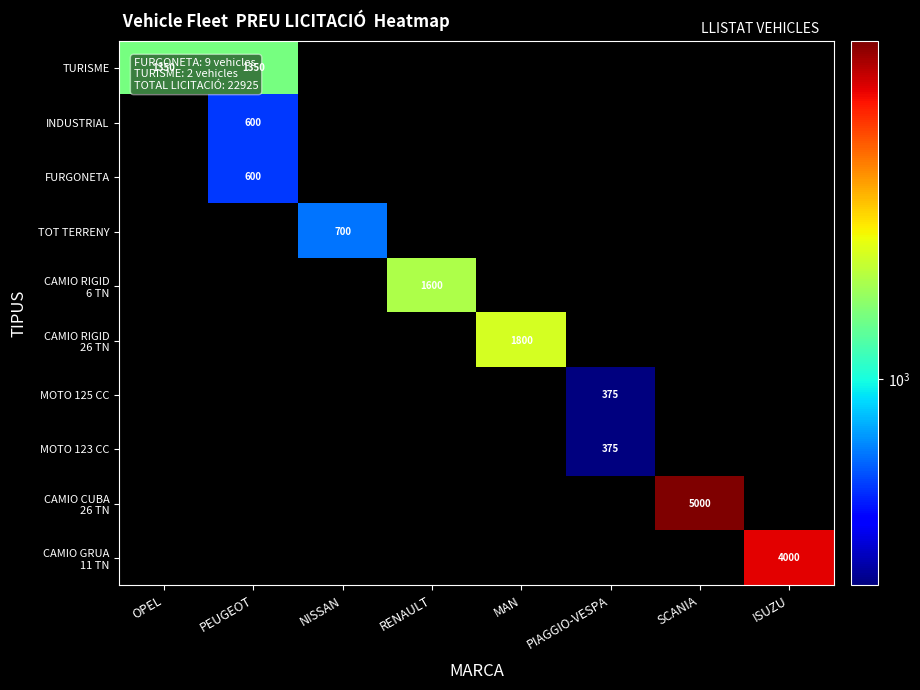

The value of MOTO 125 CC at PIAGGIO-VESPA is 375. True or false?

True